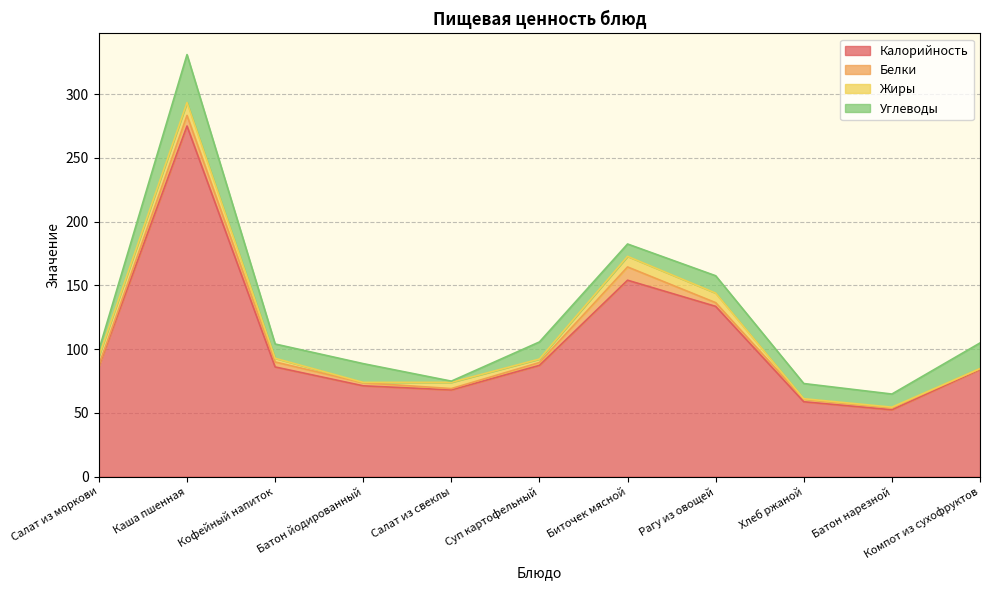

What is the value of the Белки point at the 4th from the left?

2.4